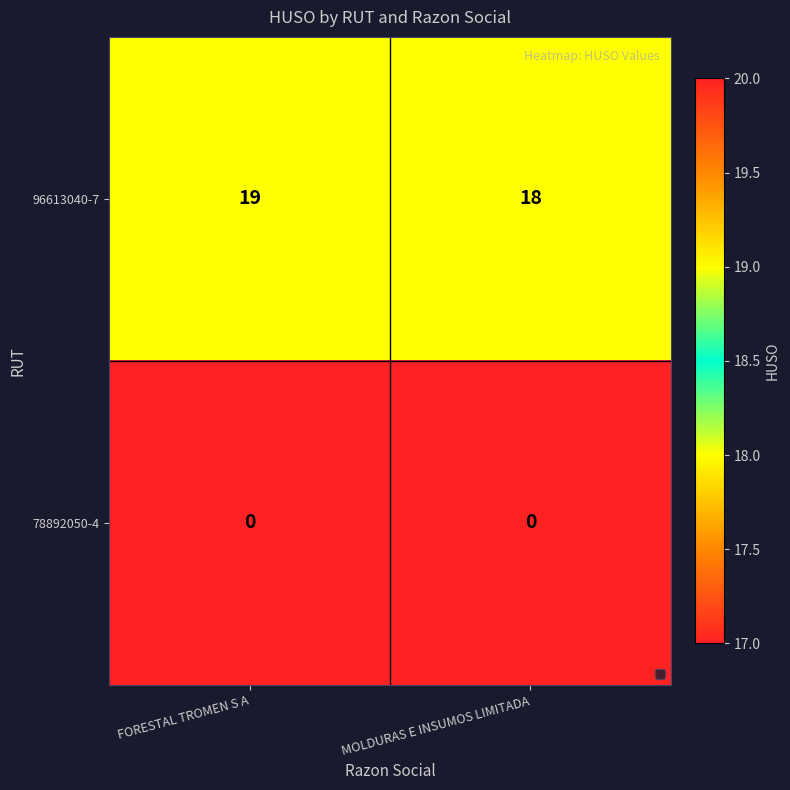

Reading left to right, what are all the values shown in this chart?

96613040-7: FORESTAL TROMEN S A=19	MOLDURAS E INSUMOS LIMITADA=18
78892050-4: FORESTAL TROMEN S A=0	MOLDURAS E INSUMOS LIMITADA=0